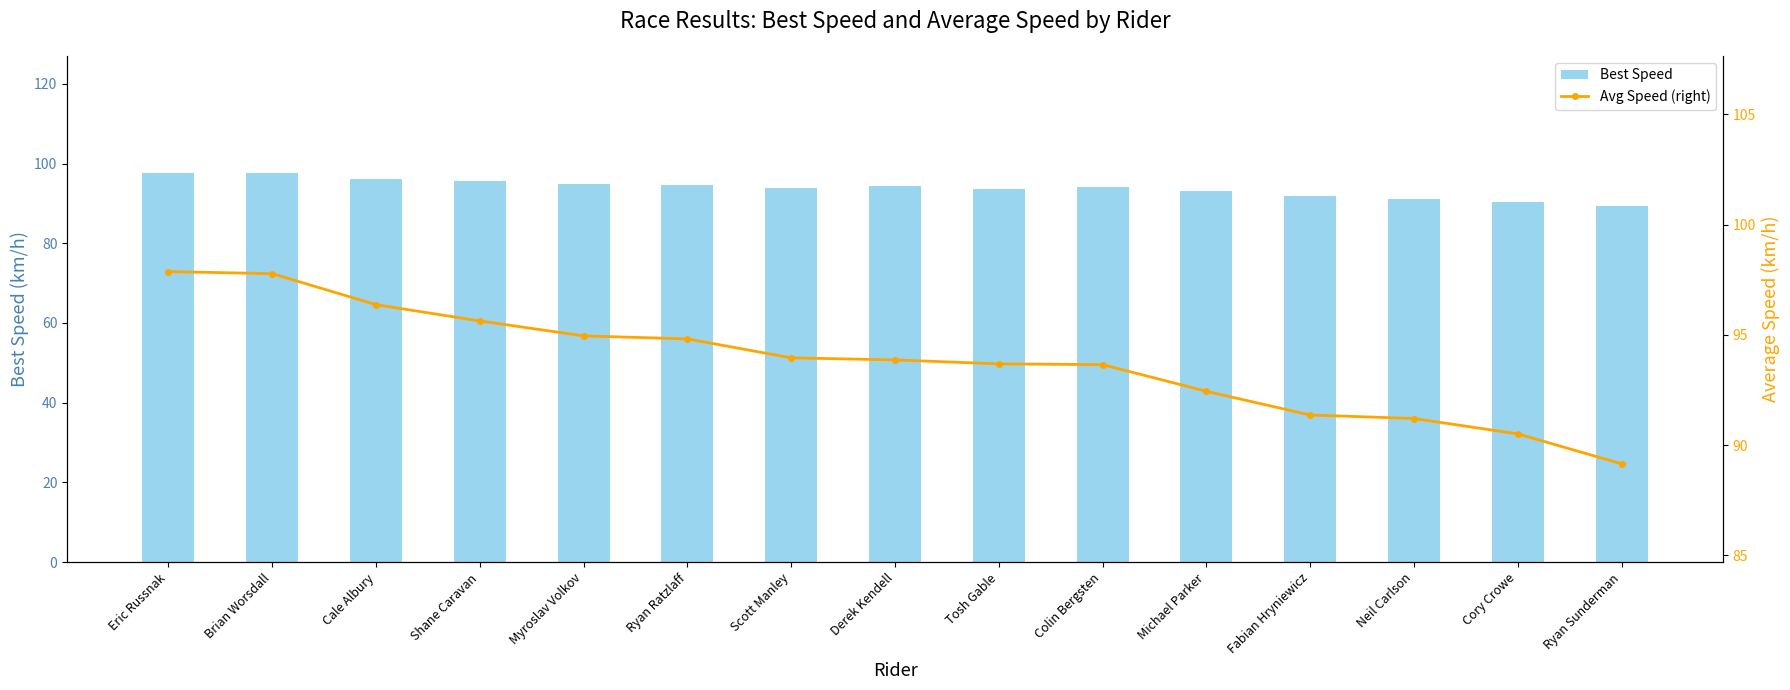

What is the minimum value for Avg Speed (right)?

89.1